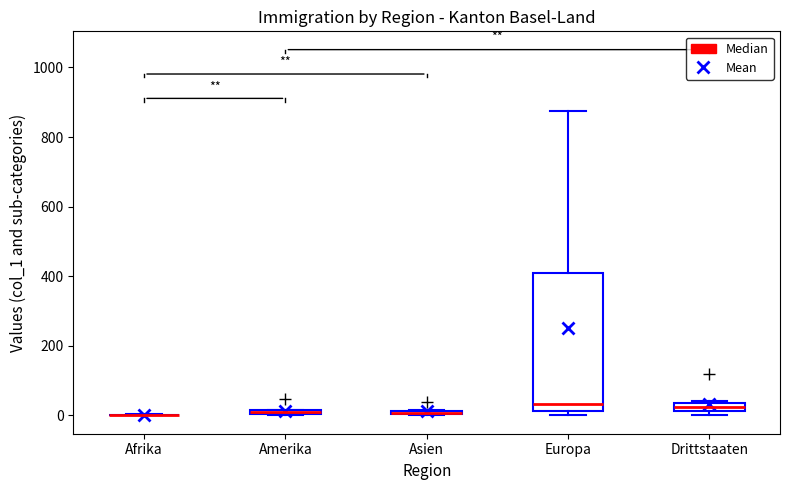

Comparing the boxes themselves (not the whiskers), which one is the tallest?

Europa